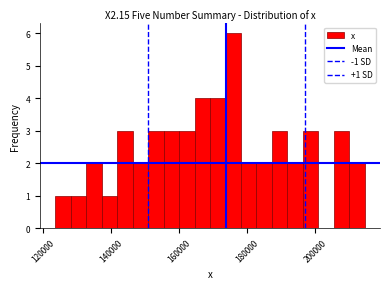

Read against the x-axis, roughly where is the centre of the tallest bar?

176000